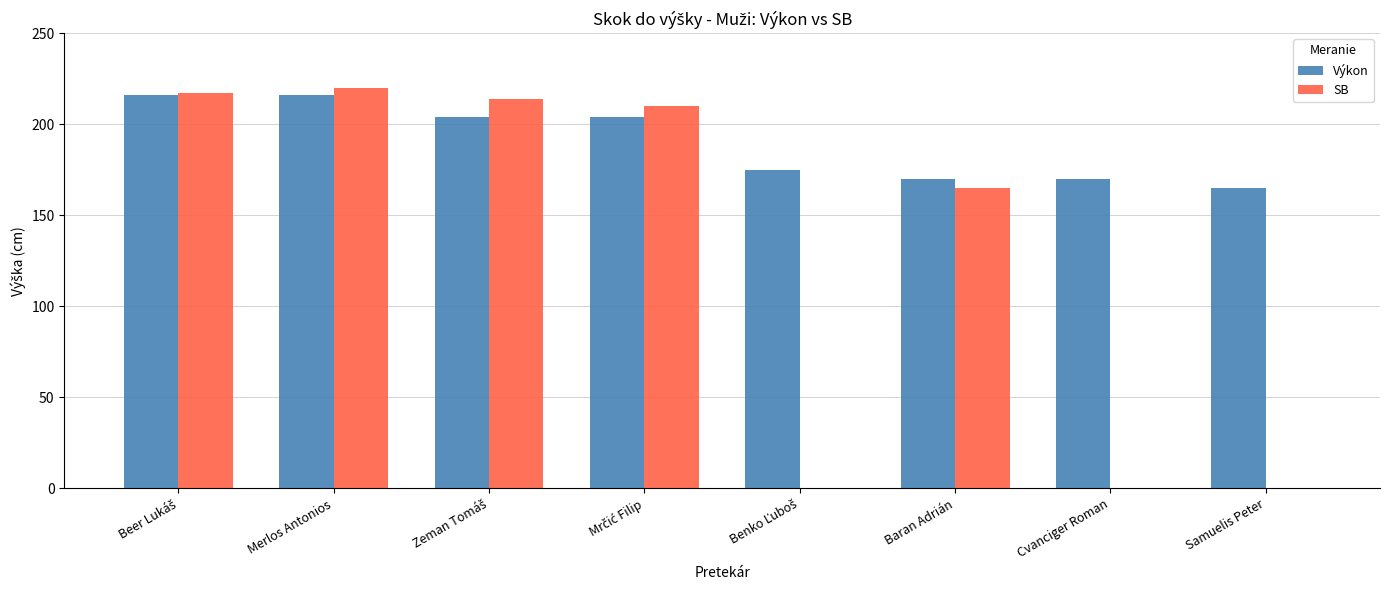

What is the total value across all series at Samuelis Peter?

165